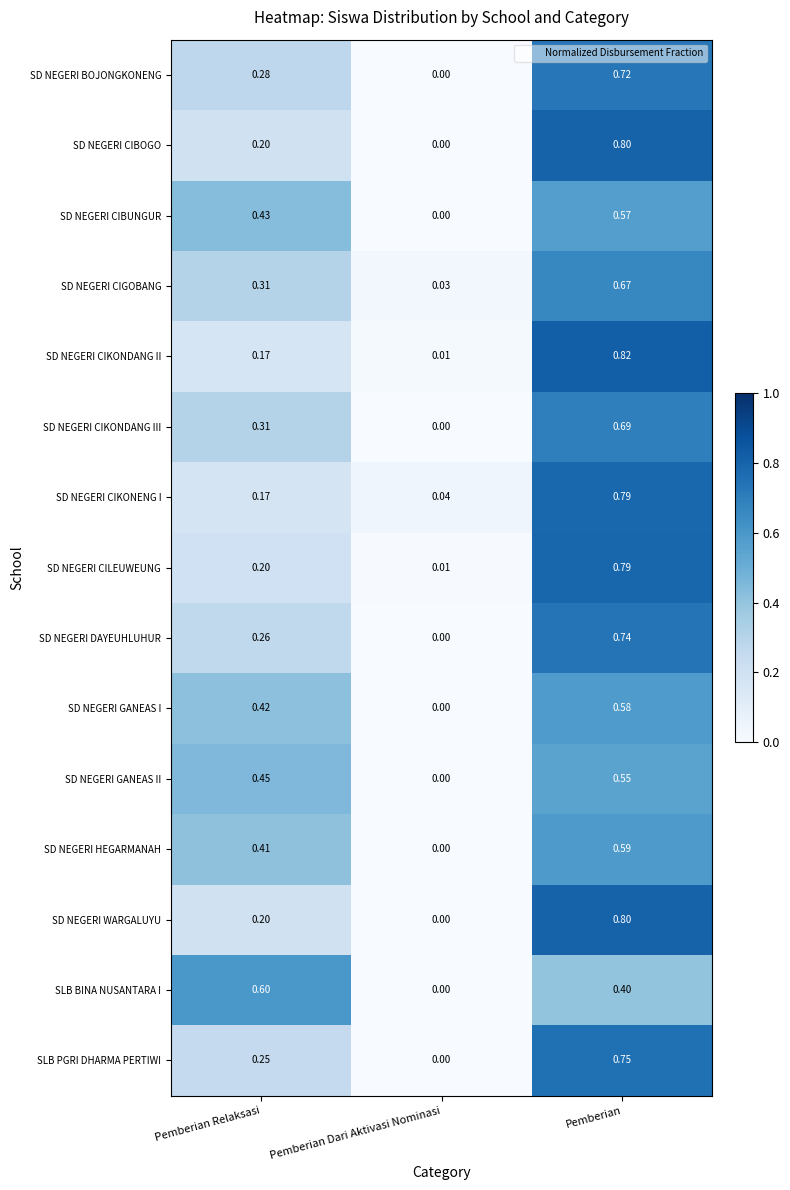

How many values in the SD NEGERI DAYEUHLUHUR series exceed 0?

2